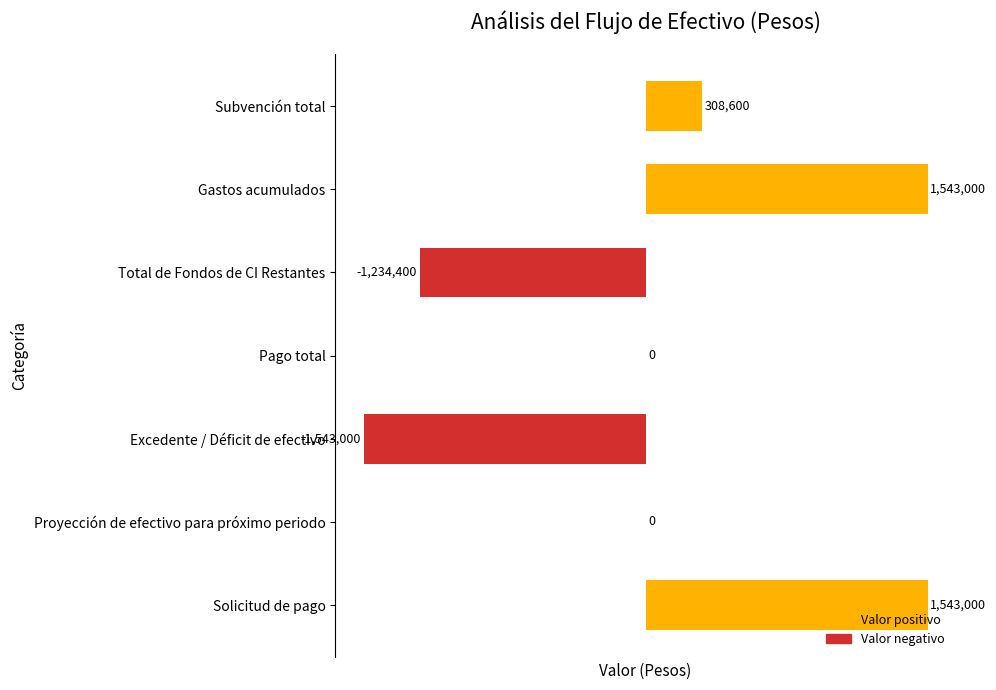

Are the bars horizontal?

Yes